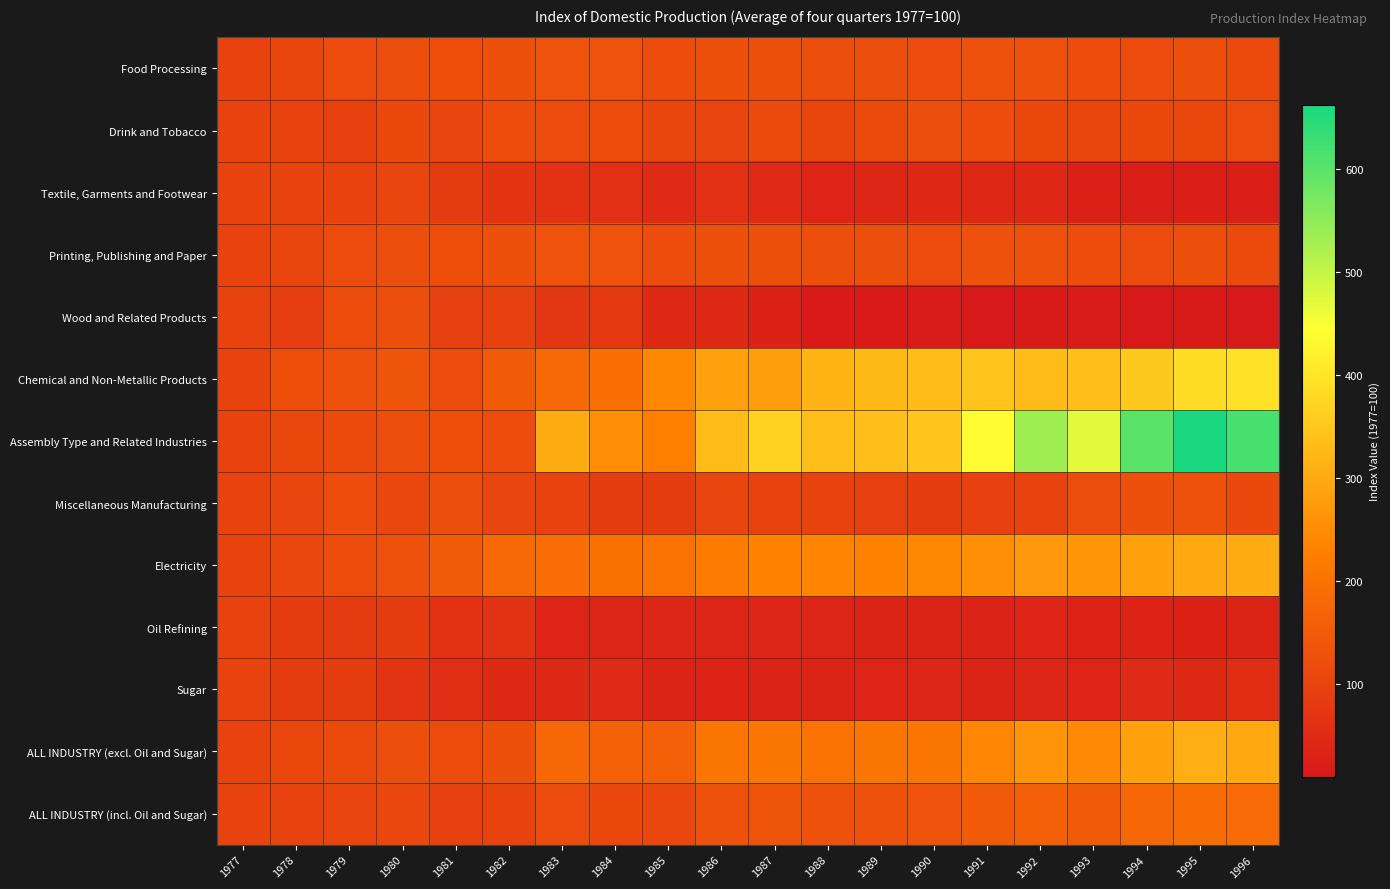

At how many categories does at least one series exceed 259?

12